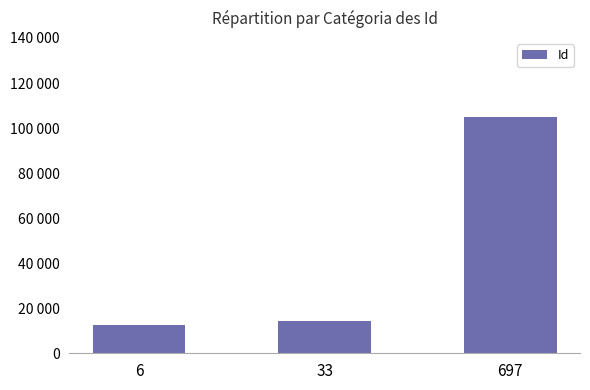

At which label does the data first exceed 14277?

697